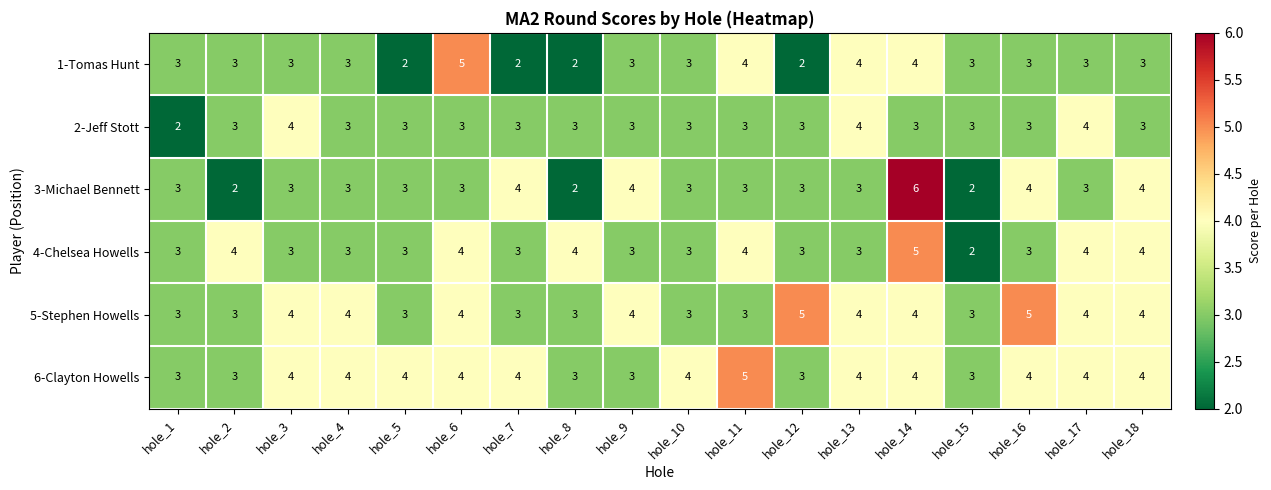

The value of 4-Chelsea Howells at hole_9 is 2. True or false?

False